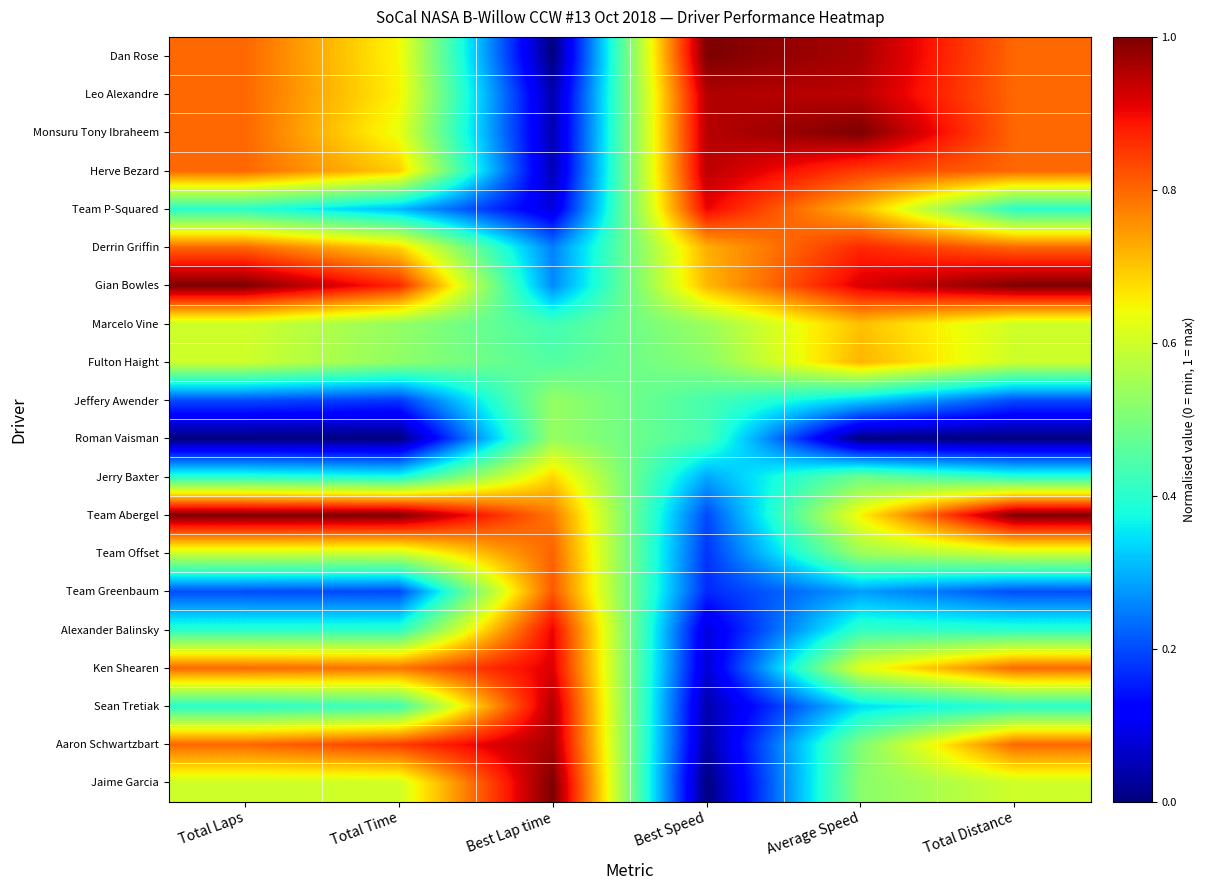

What is the total value across all series at Average Speed?

12.4